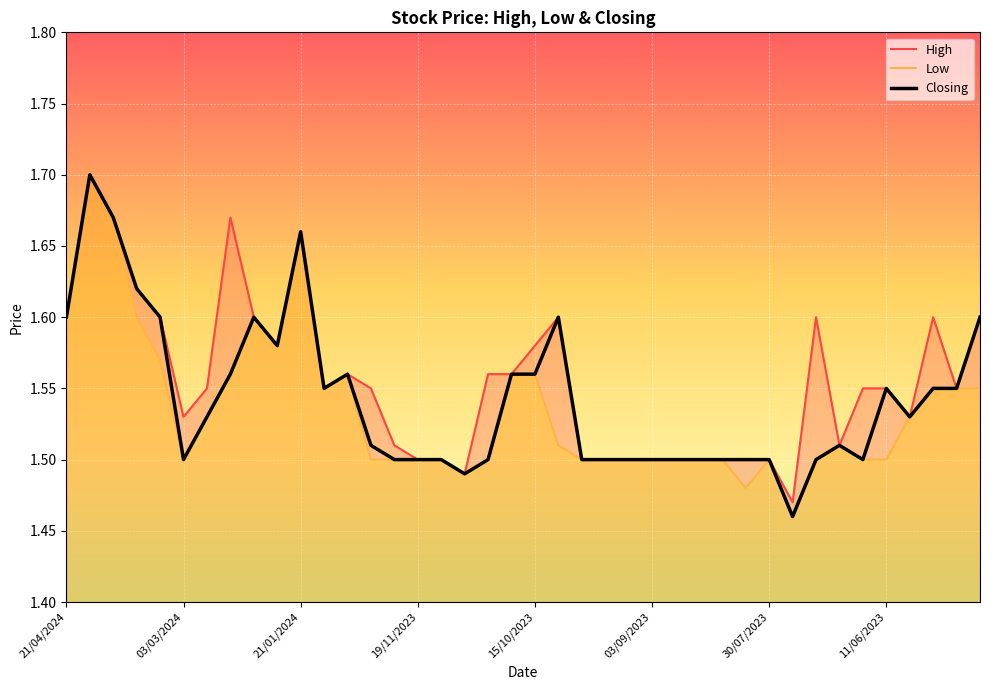

What are all the series names shown in the legend?

High, Low, Closing